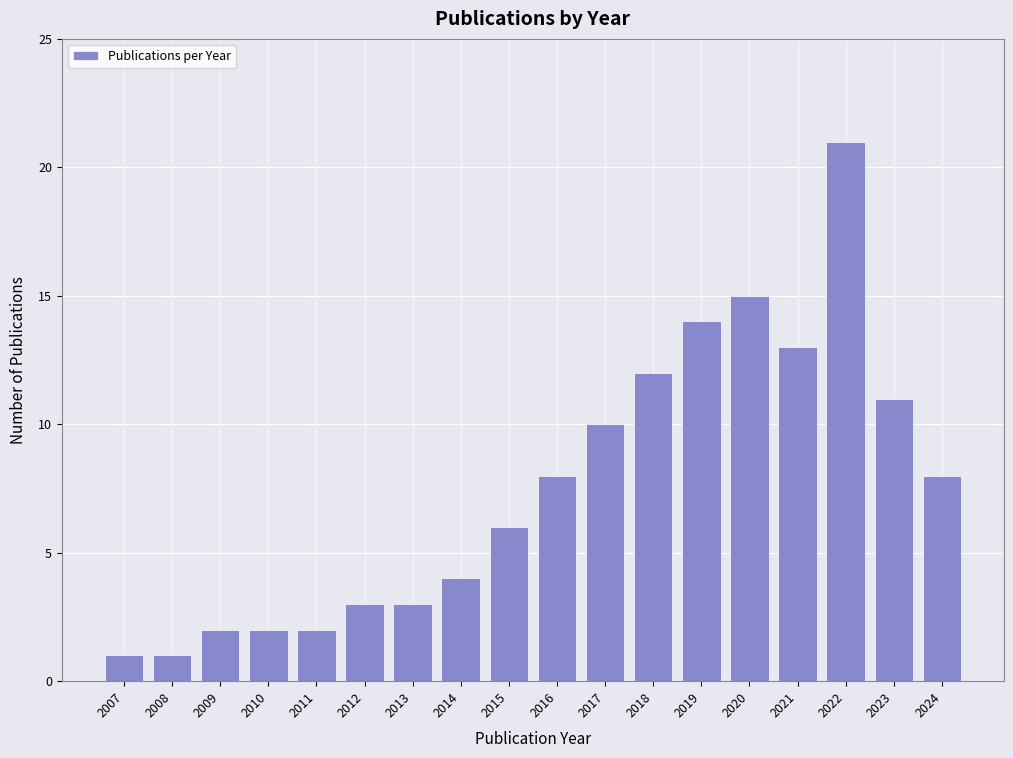

Reading left to right, what are all the values shown in this chart?

2007=1	2008=1	2009=2	2010=2	2011=2	2012=3	2013=3	2014=4	2015=6	2016=8	2017=10	2018=12	2019=14	2020=15	2021=13	2022=21	2023=11	2024=8